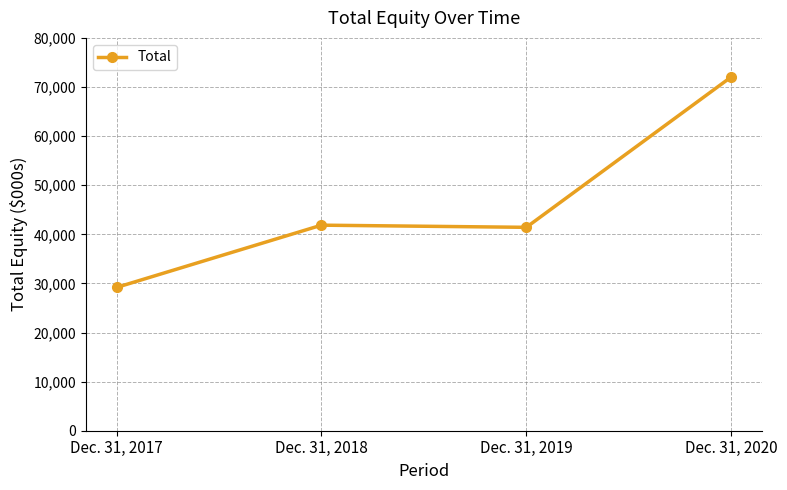

Is it true that the value at Dec. 31, 2018 is 62301?

False